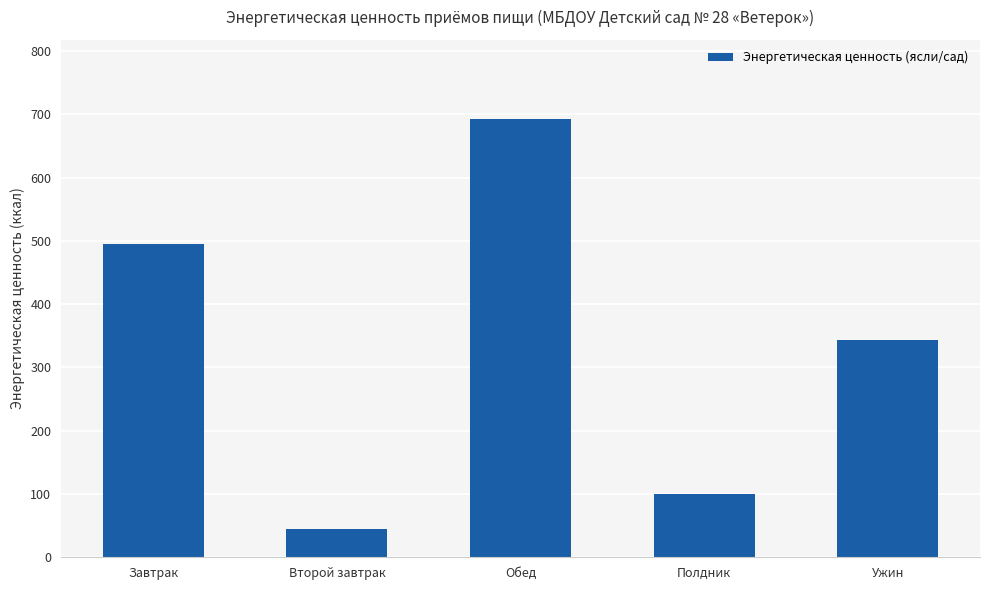

At which label does the data first exceed 342?

Завтрак